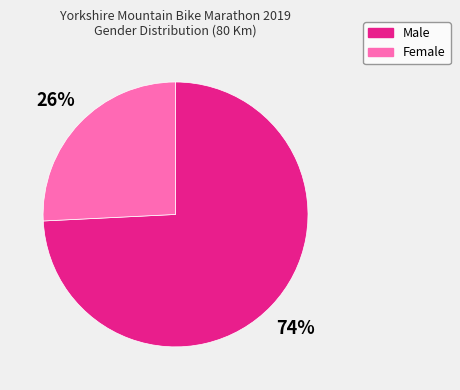

What is the largest slice in the pie chart?

Male